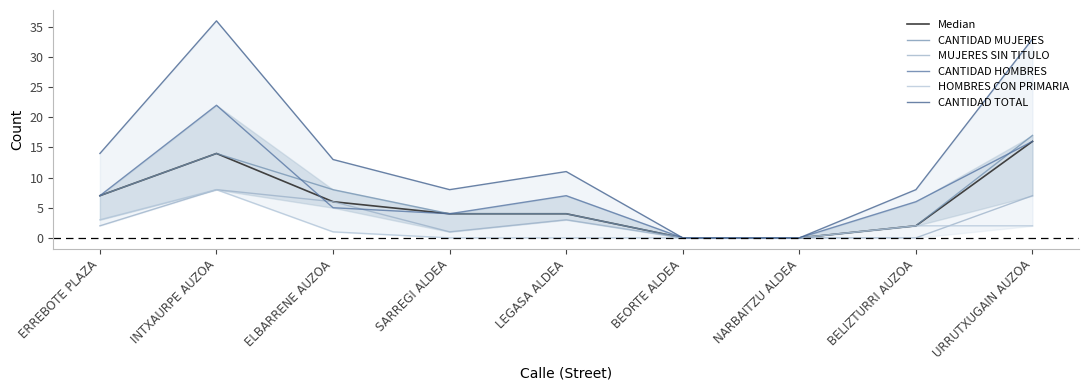

Between LEGASA ALDEA and ELBARRENE AUZOA, which is larger?

ELBARRENE AUZOA